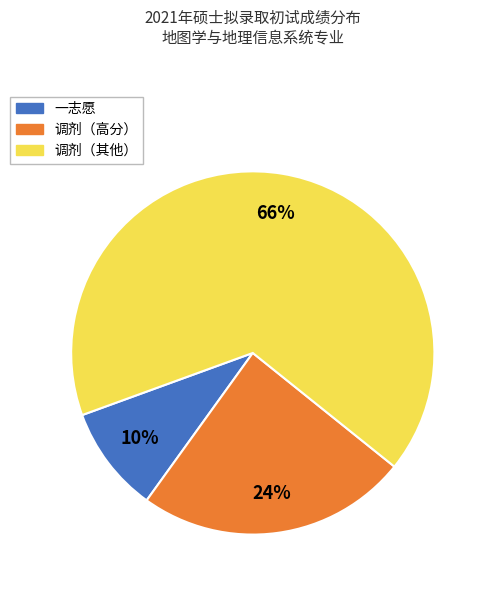

To the nearest percent, what is the average slice percentage?

33%